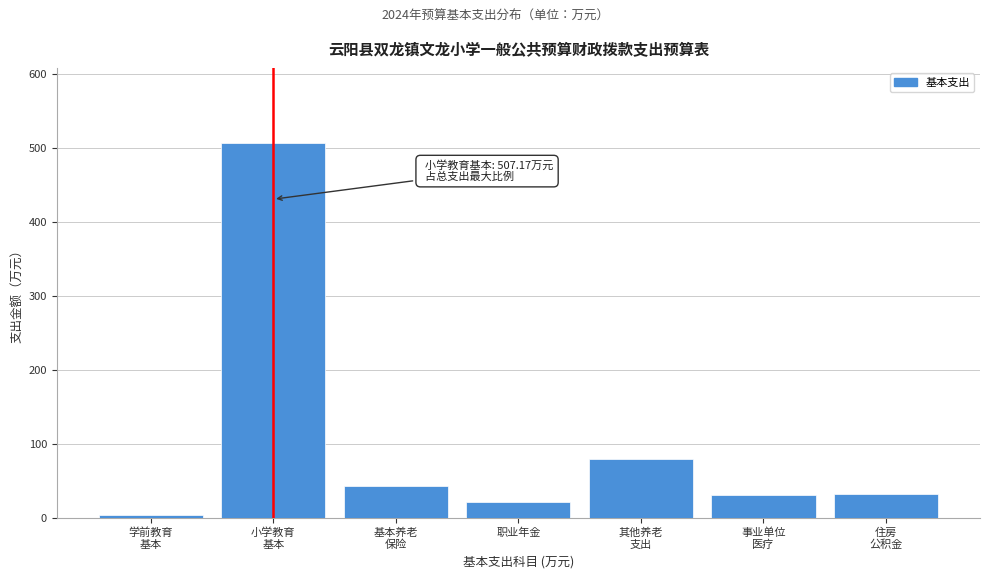

What is the maximum value shown in the chart?

507.2